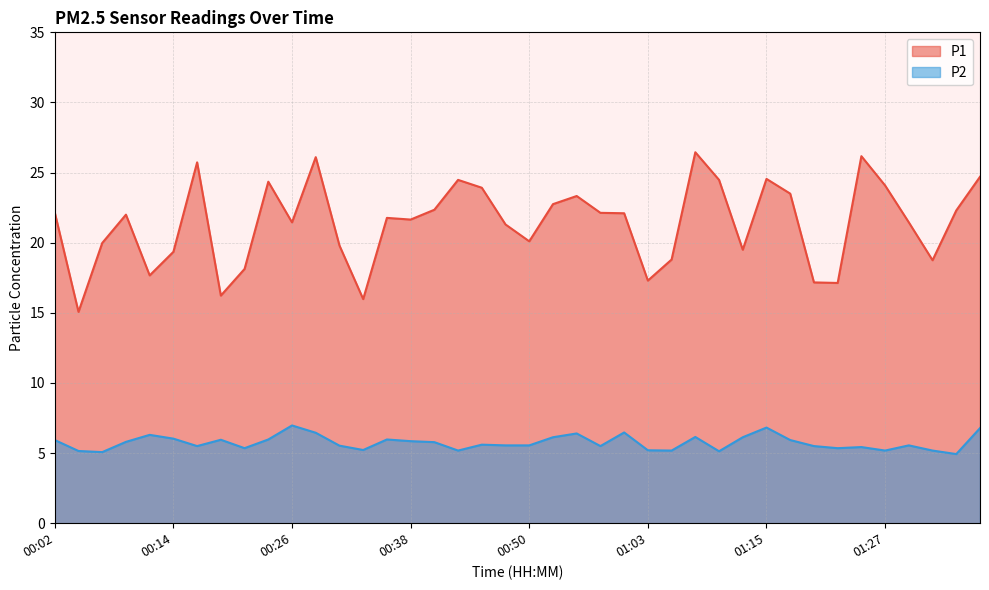

Which has a higher value, 00:48 or 00:16?

00:16